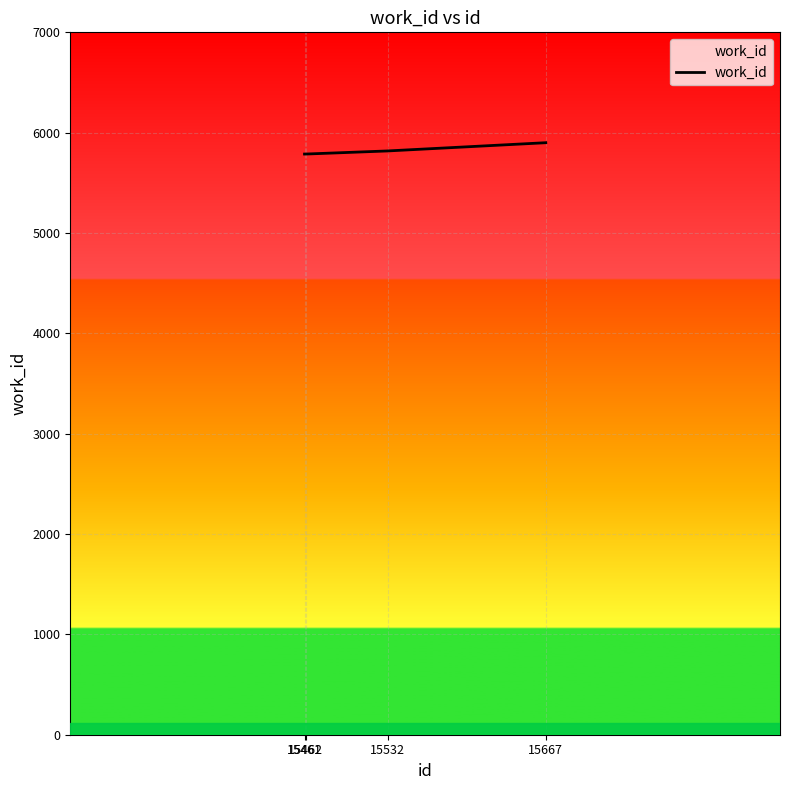

Is this an area chart (filled region under the line)?

No